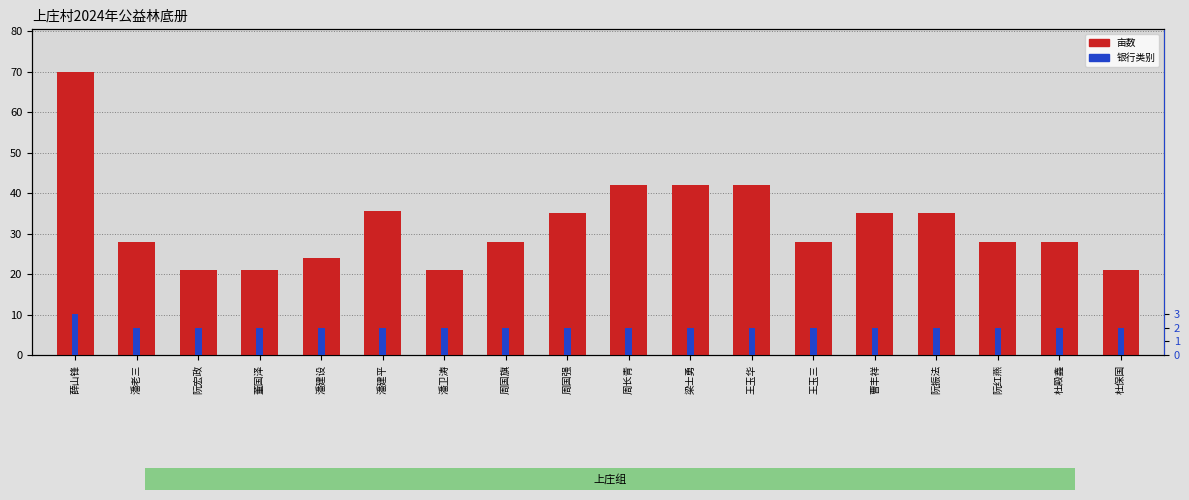

List the labels in order of 亩数 value, largest first.

薛山锋, 周长青, 梁士勇, 王玉华, 潘建平, 周国强, 曹丰祥, 阮振法, 潘老三, 周国旗, 王玉三, 阮红燕, 杜殿鑫, 潘建设, 阮宏政, 董国泽, 潘卫涛, 杜保国